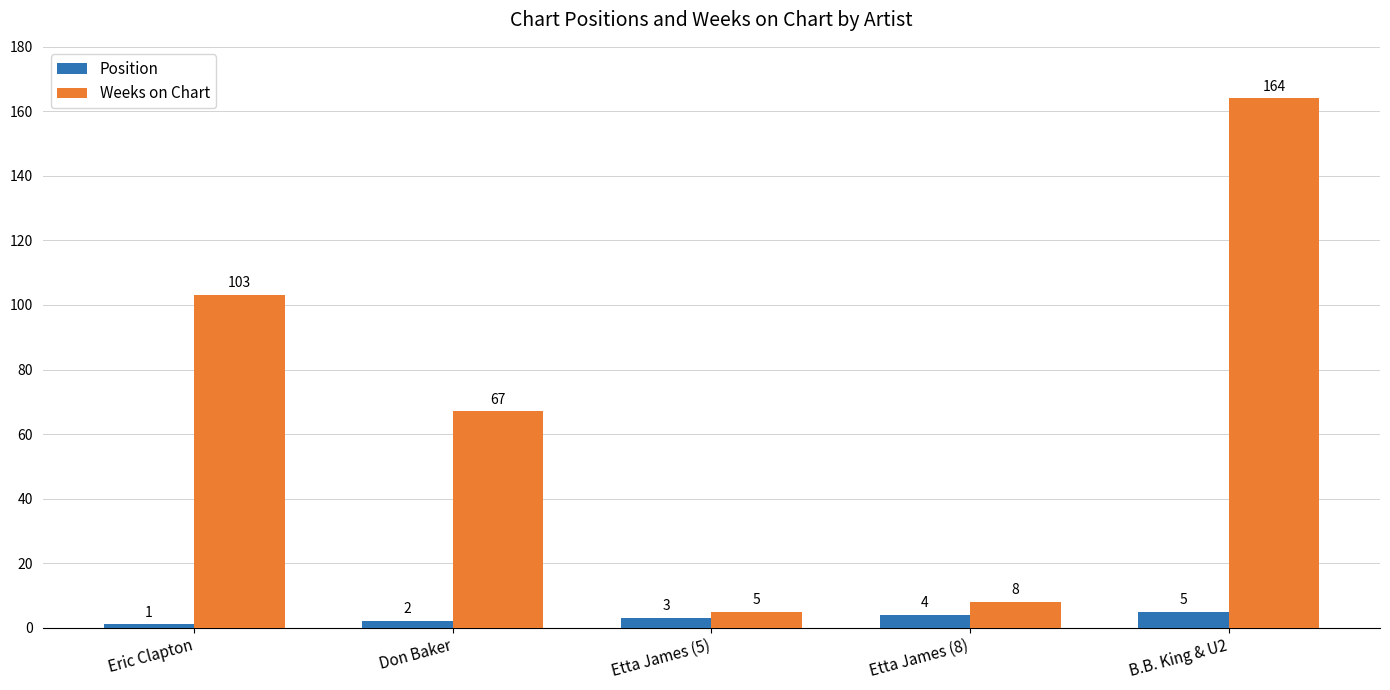

The value of Weeks on Chart at Etta James (5) is 5. True or false?

True